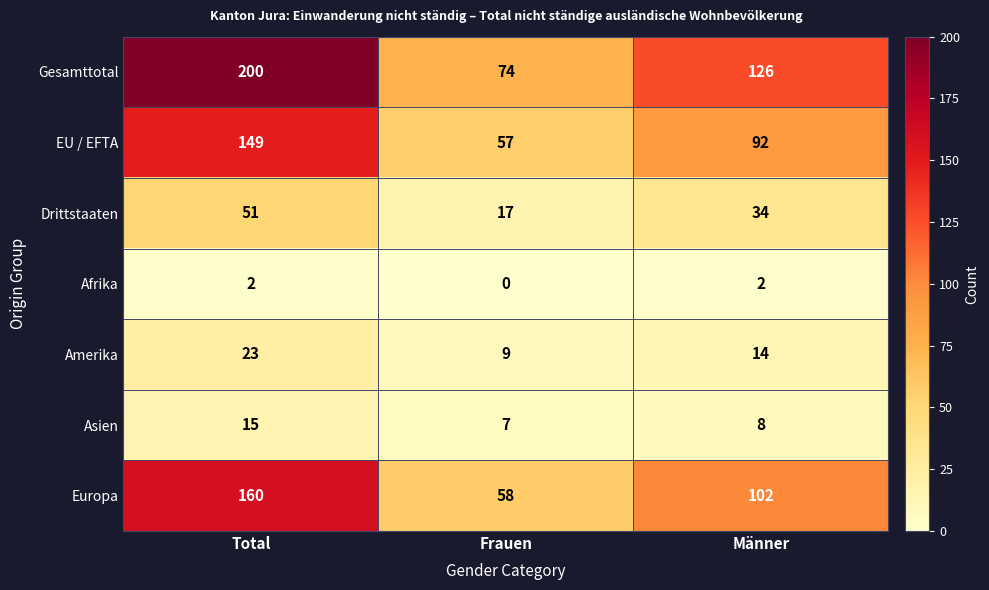

At which category does the chart reach its peak across all series?

Total